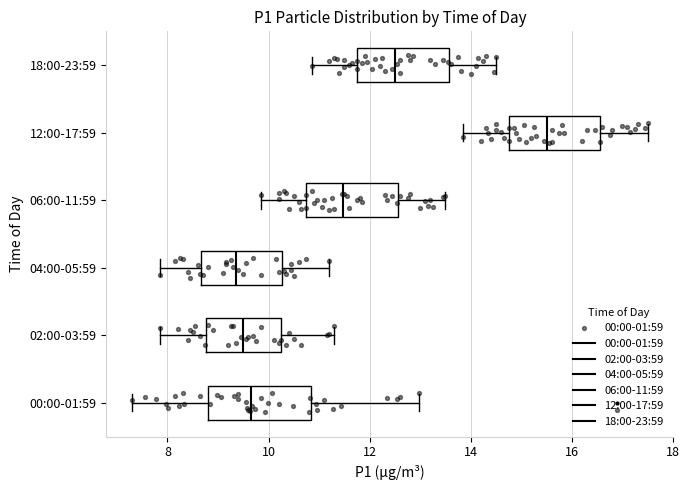

Reading bottom to top, read every box against the x-axis: the position of its median line, the range the box covers, and the ends of its whiskers. The values are not printed on the chart, so give them approximately, as read against the axis.

00:00-01:59: median 9.6, box 8.8 to 10.8, whiskers 7.4 to 13.0
02:00-03:59: median 9.6, box 8.8 to 10.2, whiskers 7.8 to 11.4
04:00-05:59: median 9.4, box 8.6 to 10.2, whiskers 7.8 to 11.2
06:00-11:59: median 11.4, box 10.8 to 12.6, whiskers 9.8 to 13.6
12:00-17:59: median 15.6, box 14.8 to 16.6, whiskers 13.8 to 17.6
18:00-23:59: median 12.6, box 11.8 to 13.6, whiskers 10.8 to 14.6